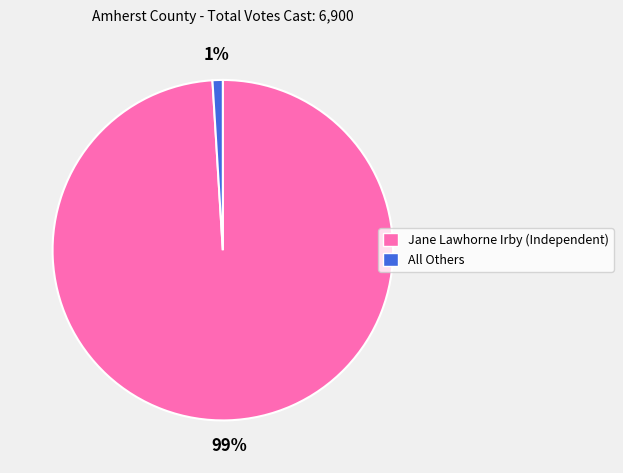

To the nearest percent, what is the combined percentage of All Others and Jane Lawhorne Irby (Independent)?

100%